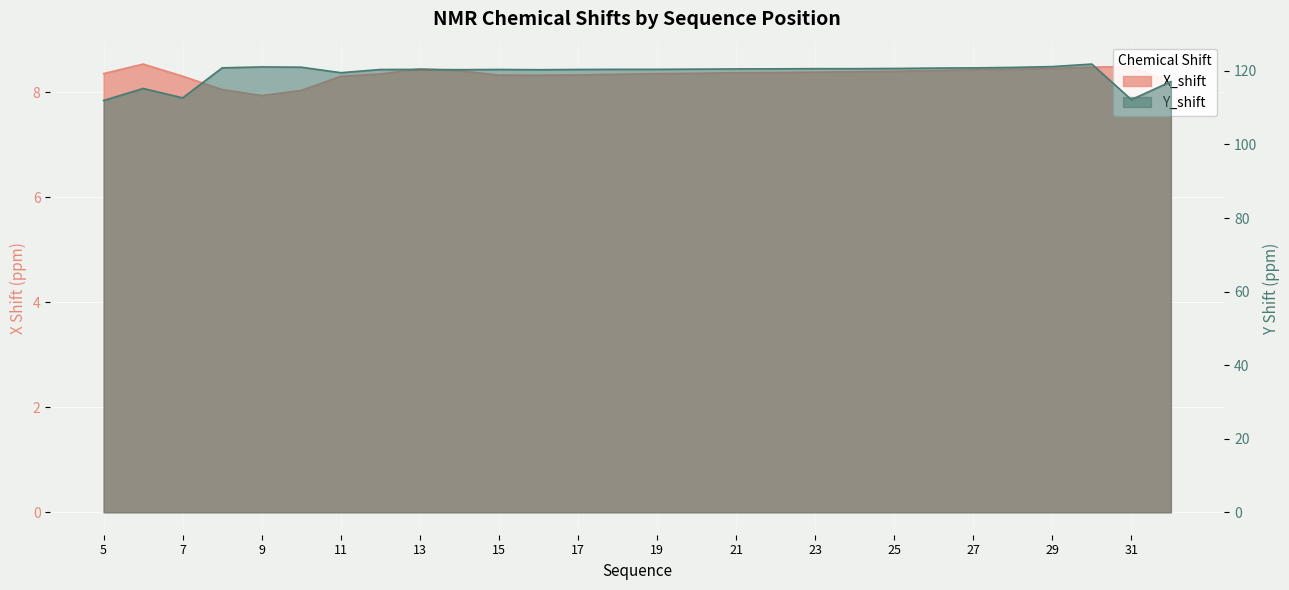

What are all the series names shown in the legend?

X_shift, Y_shift